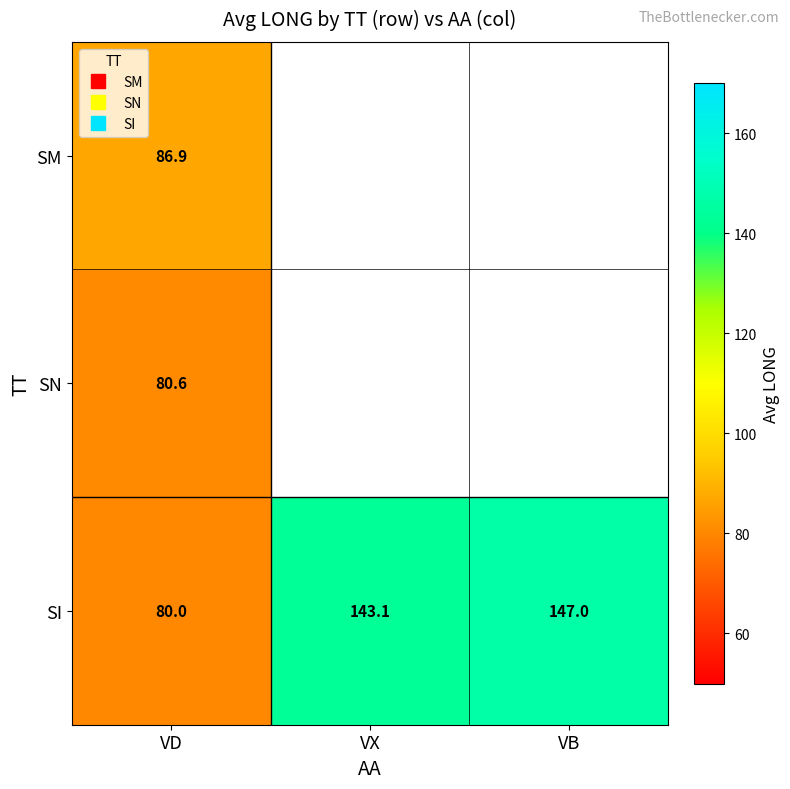

The value of SN at VD is 80.6. True or false?

True